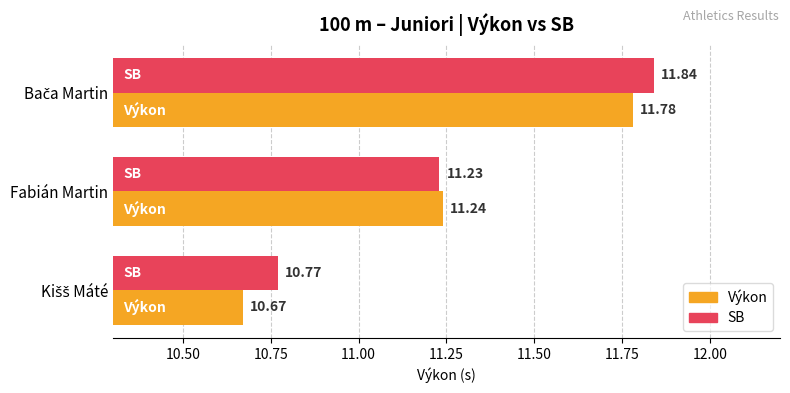

Which series has the largest total across all categories?

SB